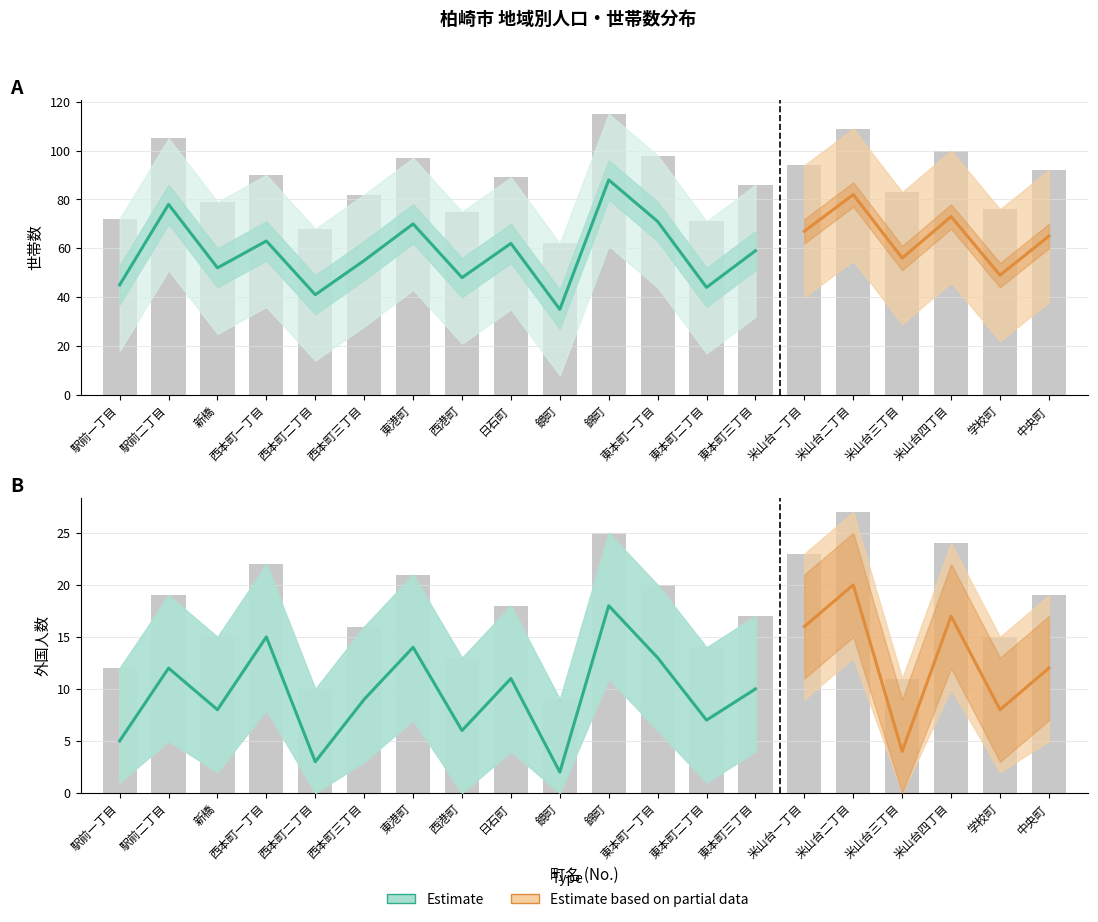

How many groups of bars are there?

20